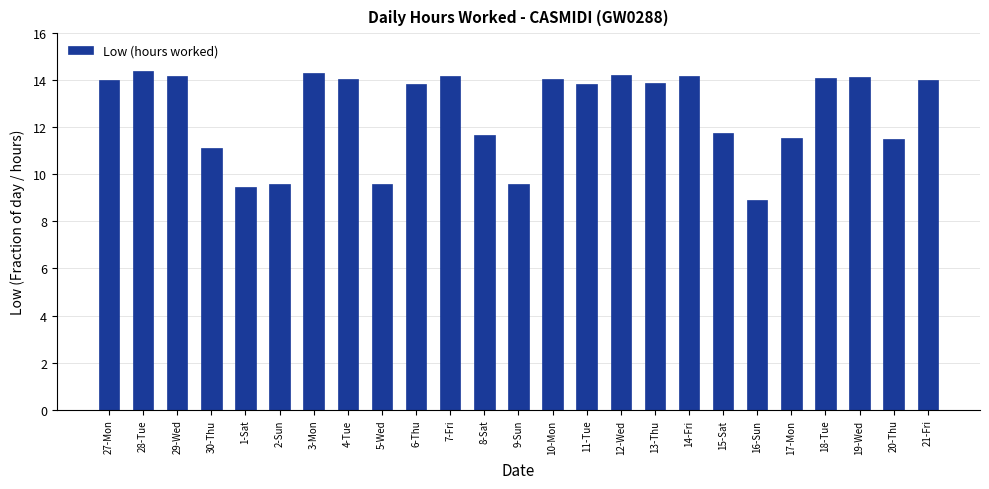

What is the change in value from 17-Mon to 18-Tue?

+2.6